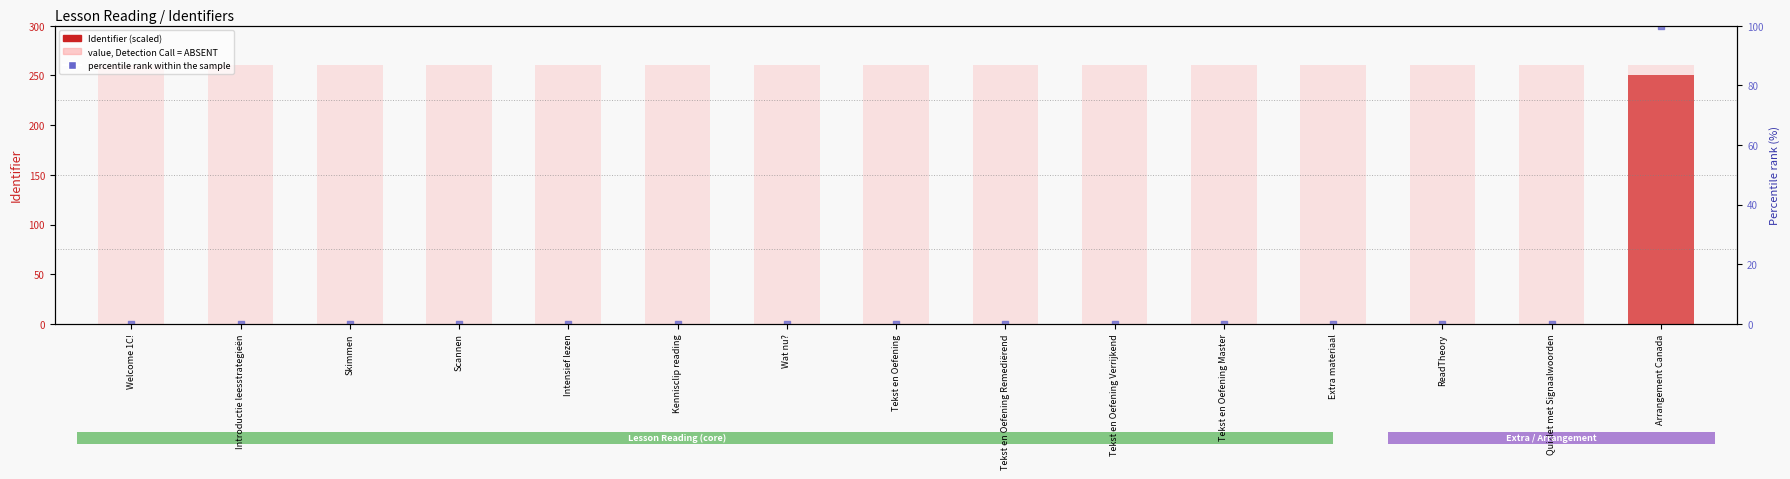

At how many categories does at least one series exceed 222?

15